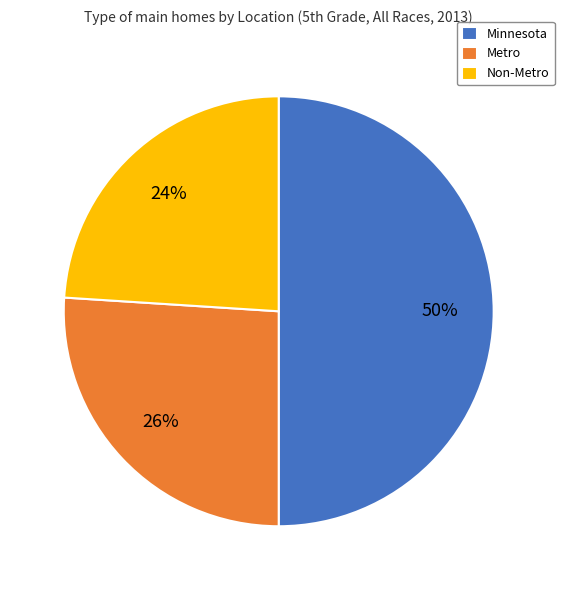

To the nearest percent, what percentage of the pie is Non-Metro?

24%